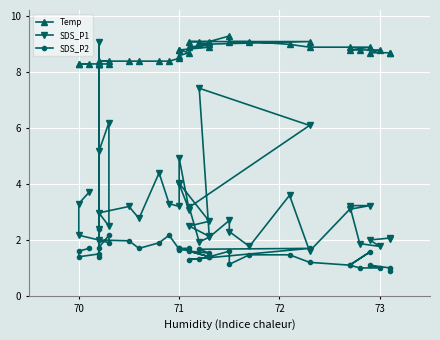

How many distinct data groups are displayed?

3